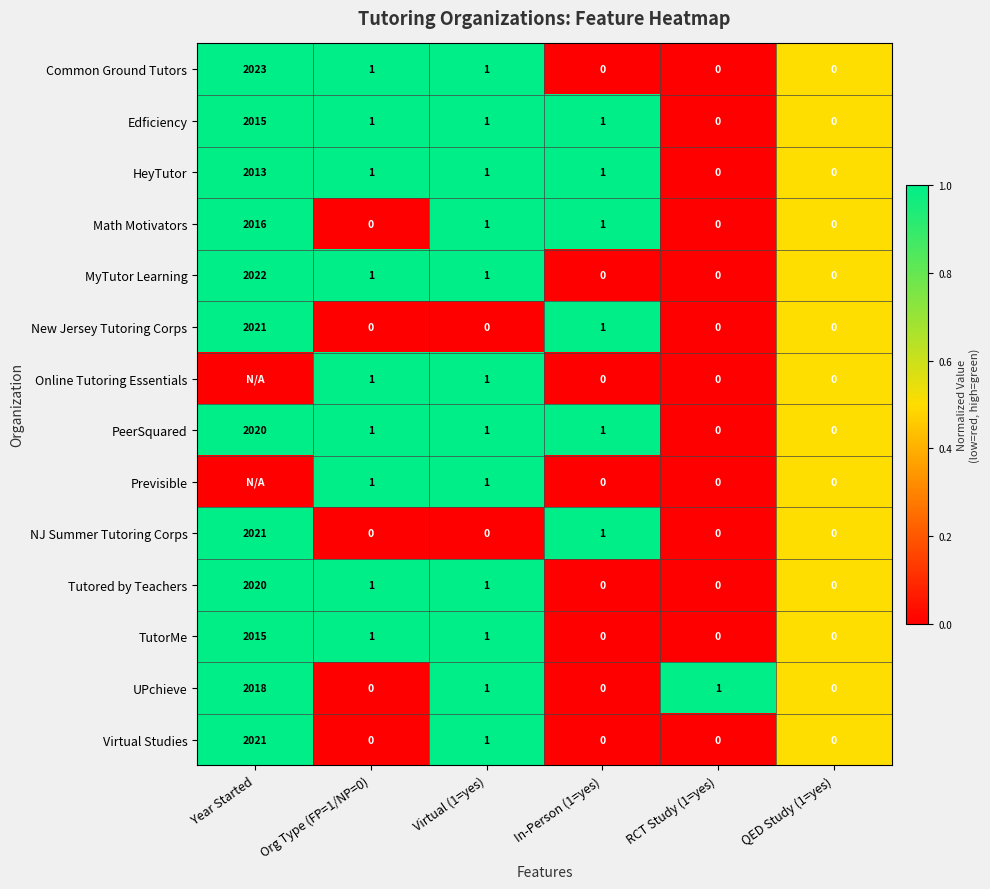

The Edficiency series shows 1 at In-Person (1=yes). True or false?

True